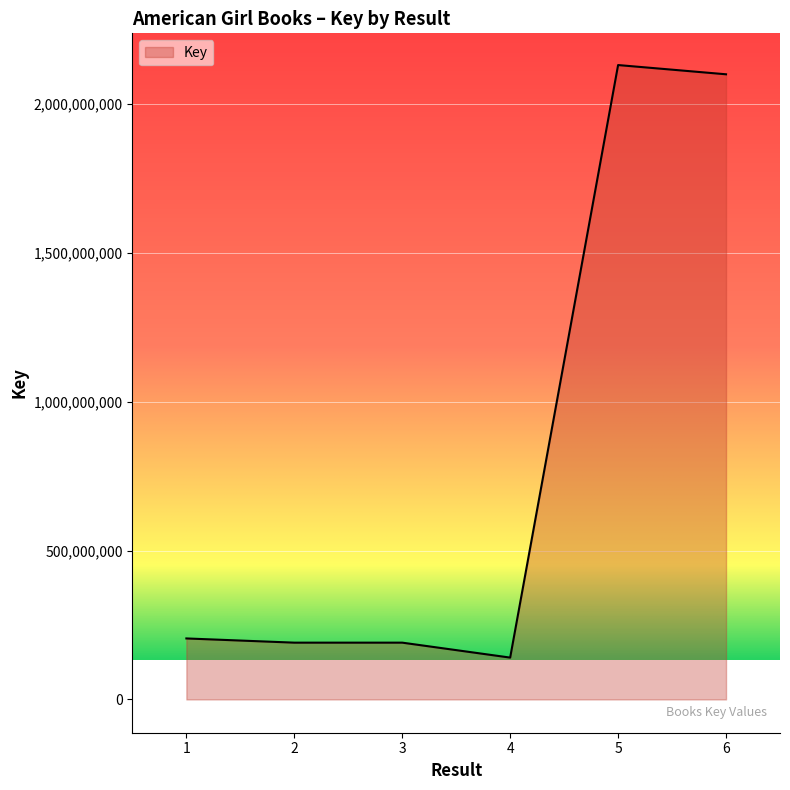

What is the change in value from 1 to 4?

-64331187